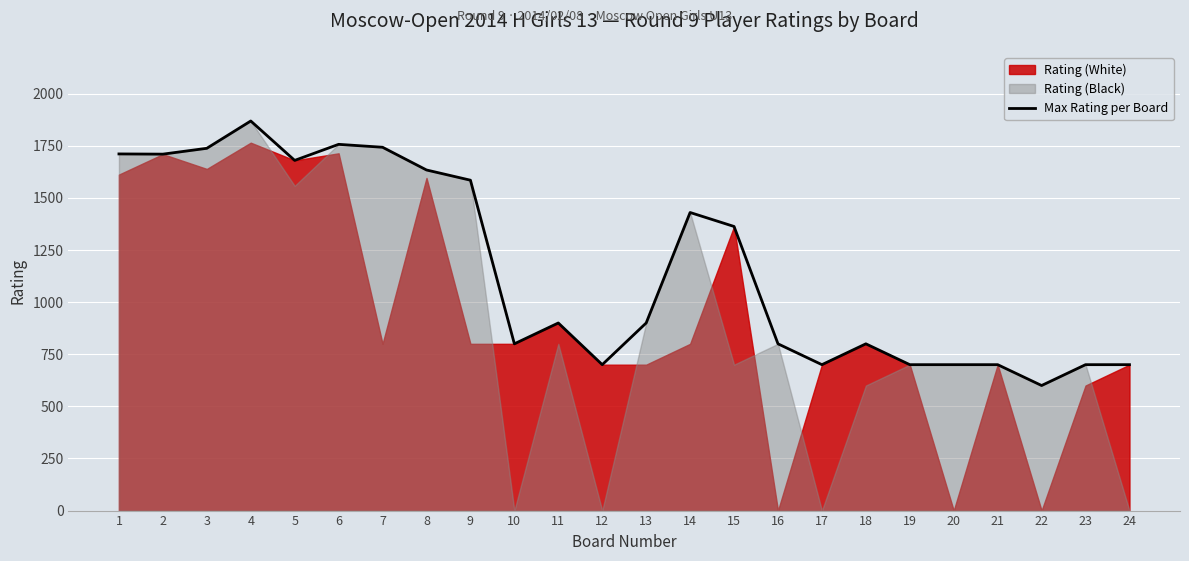

Does the chart display data point markers on the line(s)?

No